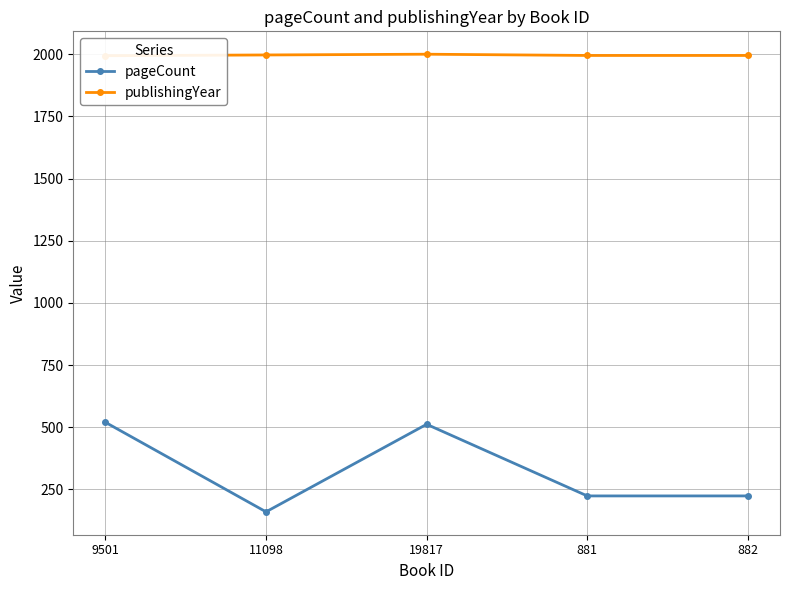

Which series has the largest total across all categories?

publishingYear